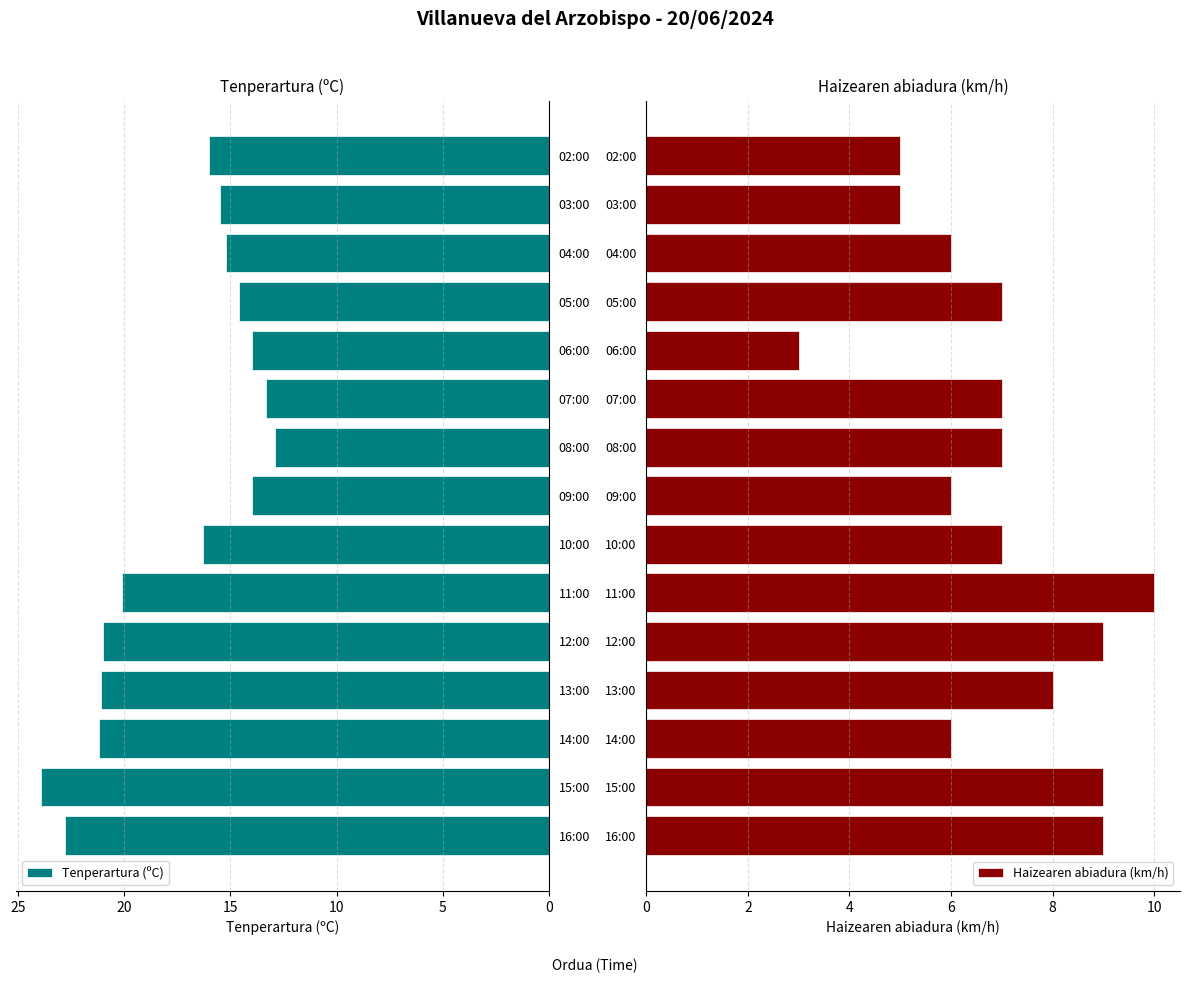

True or false: Tenperartura (ºC) has a value of 34.1 at 14:00.

False